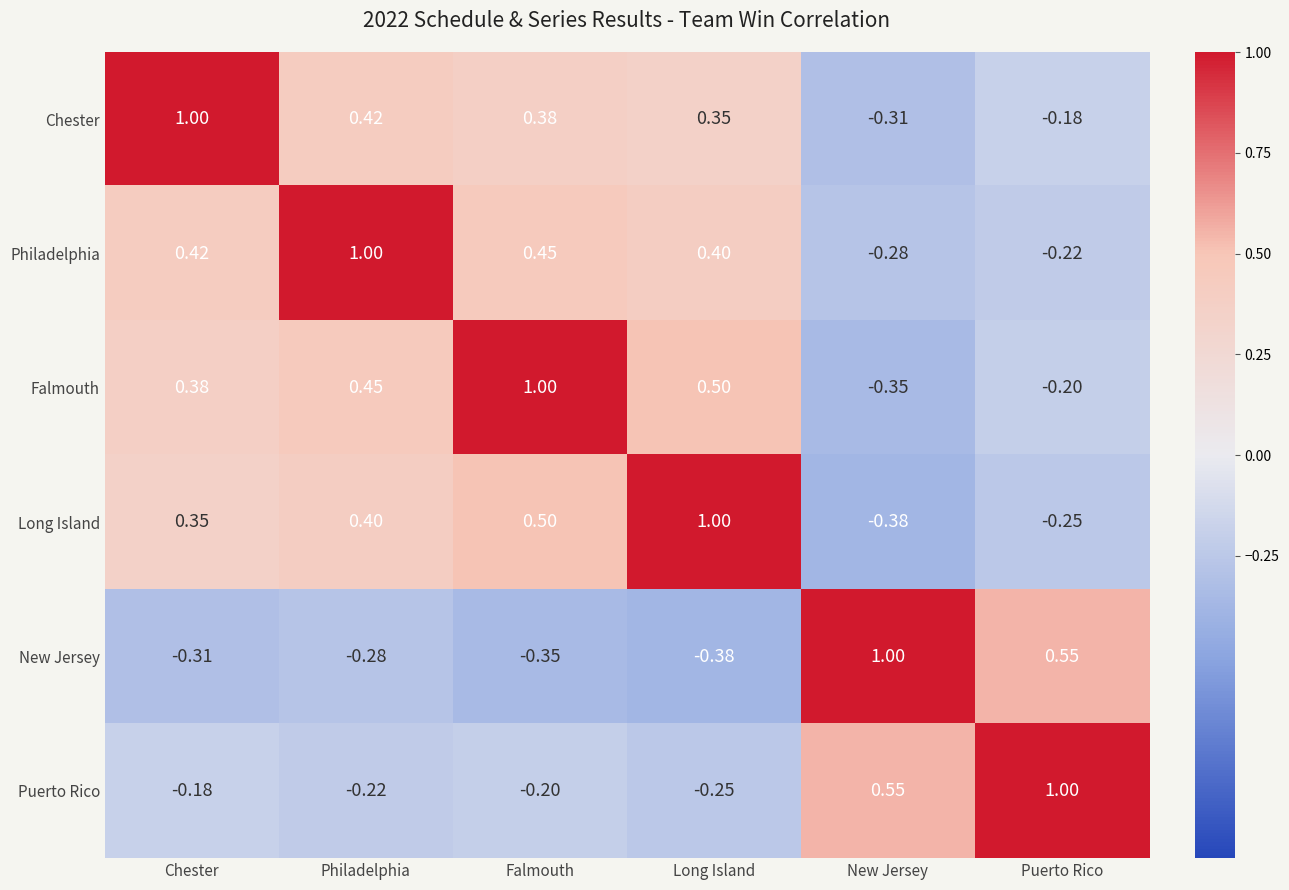

Is the value of Chester at Falmouth greater than the value of Puerto Rico at Chester?

Yes